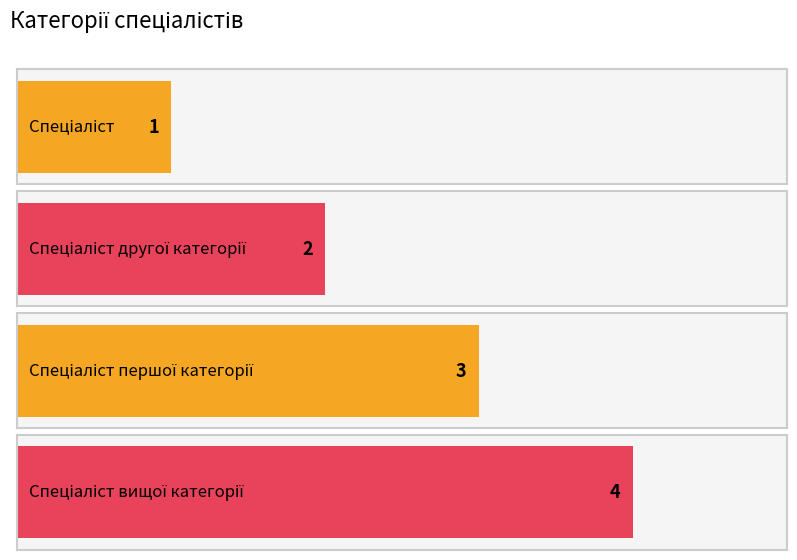

List the labels in order of value, largest first.

Спеціаліст вищої категорії, Спеціаліст першої категорії, Спеціаліст другої категорії, Спеціаліст